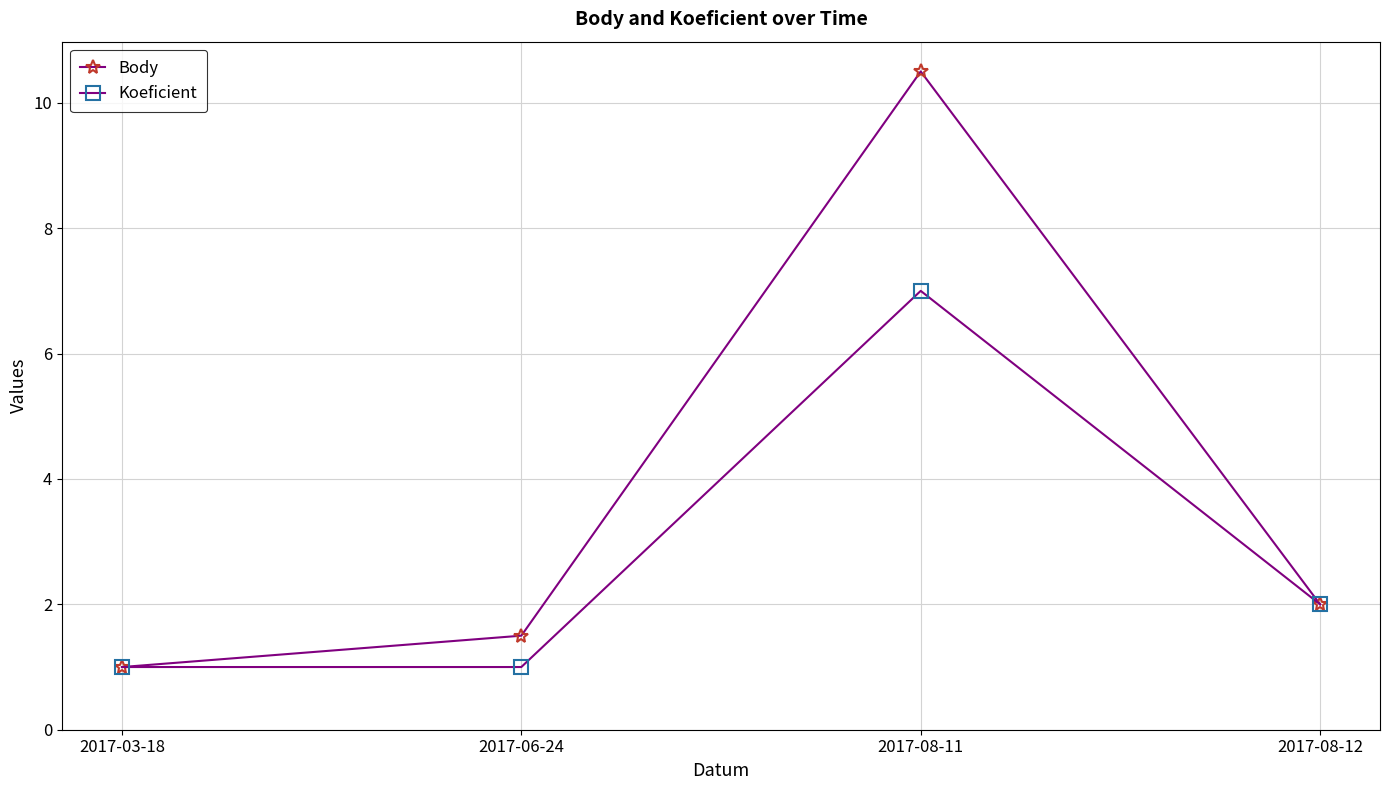

Is it true that Body equals 1.5 at 2017-06-24?

True